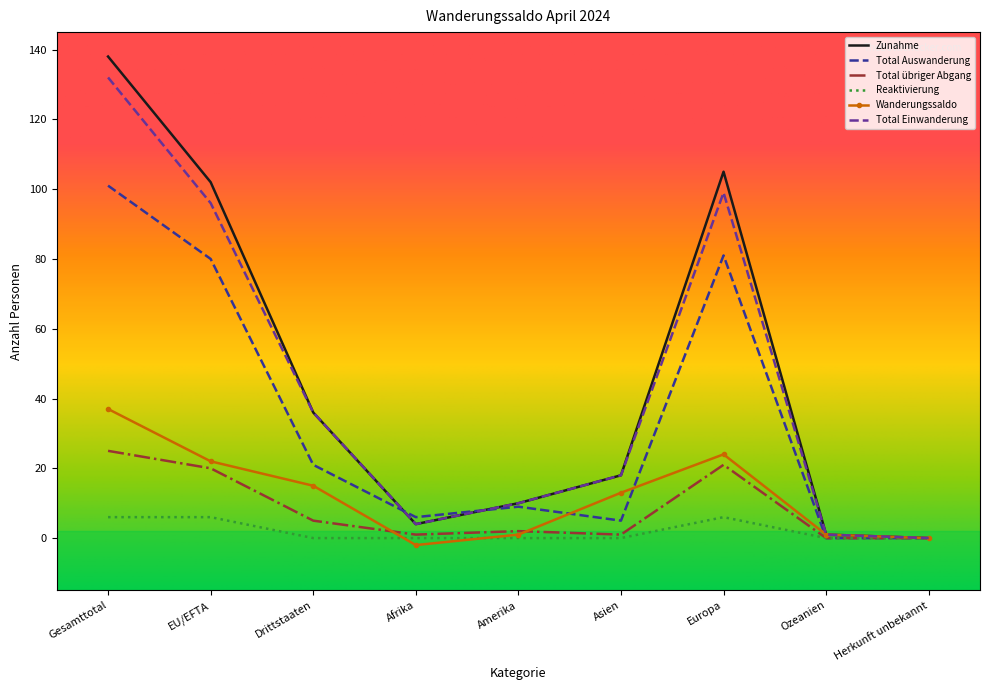

Where is Total Auswanderung nearest to the value 50?

Drittstaaten